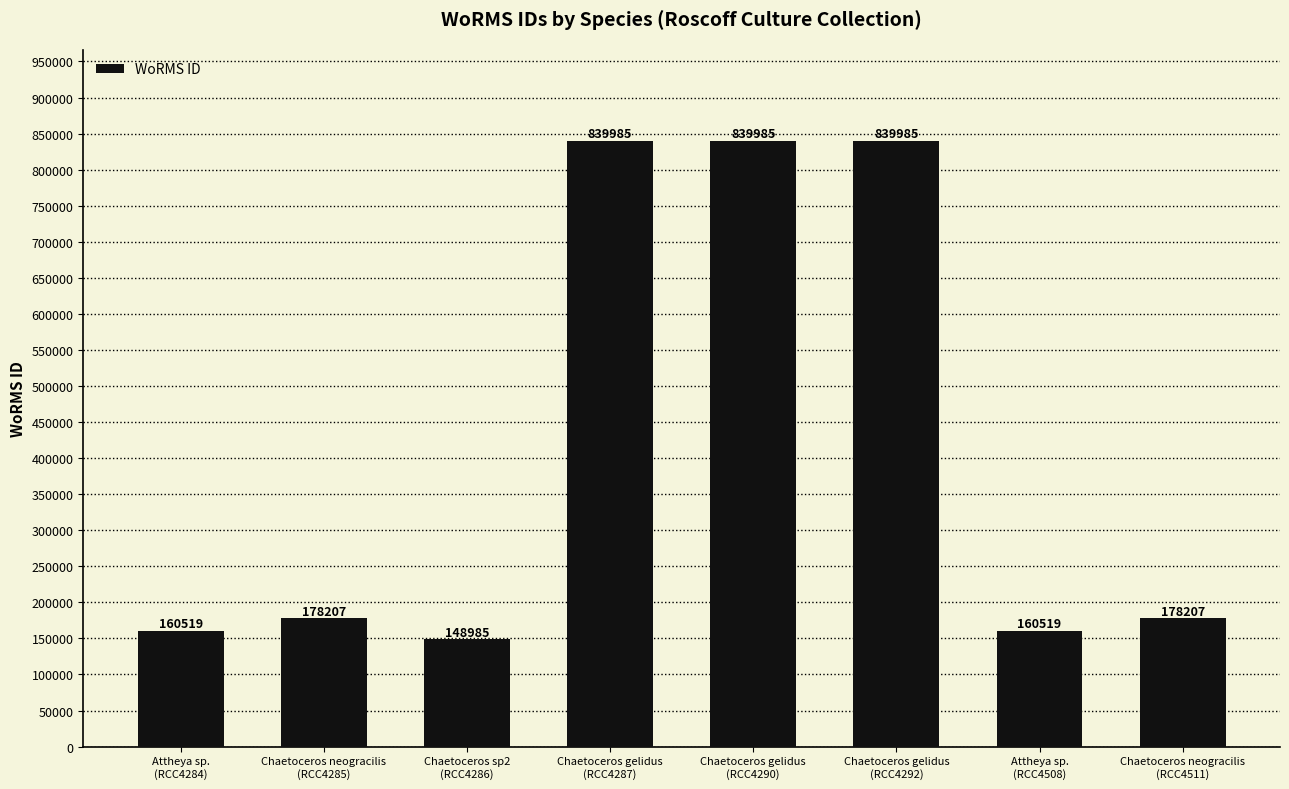

True or false: the data shows 476984 at Chaetoceros gelidus
(RCC4287).

False